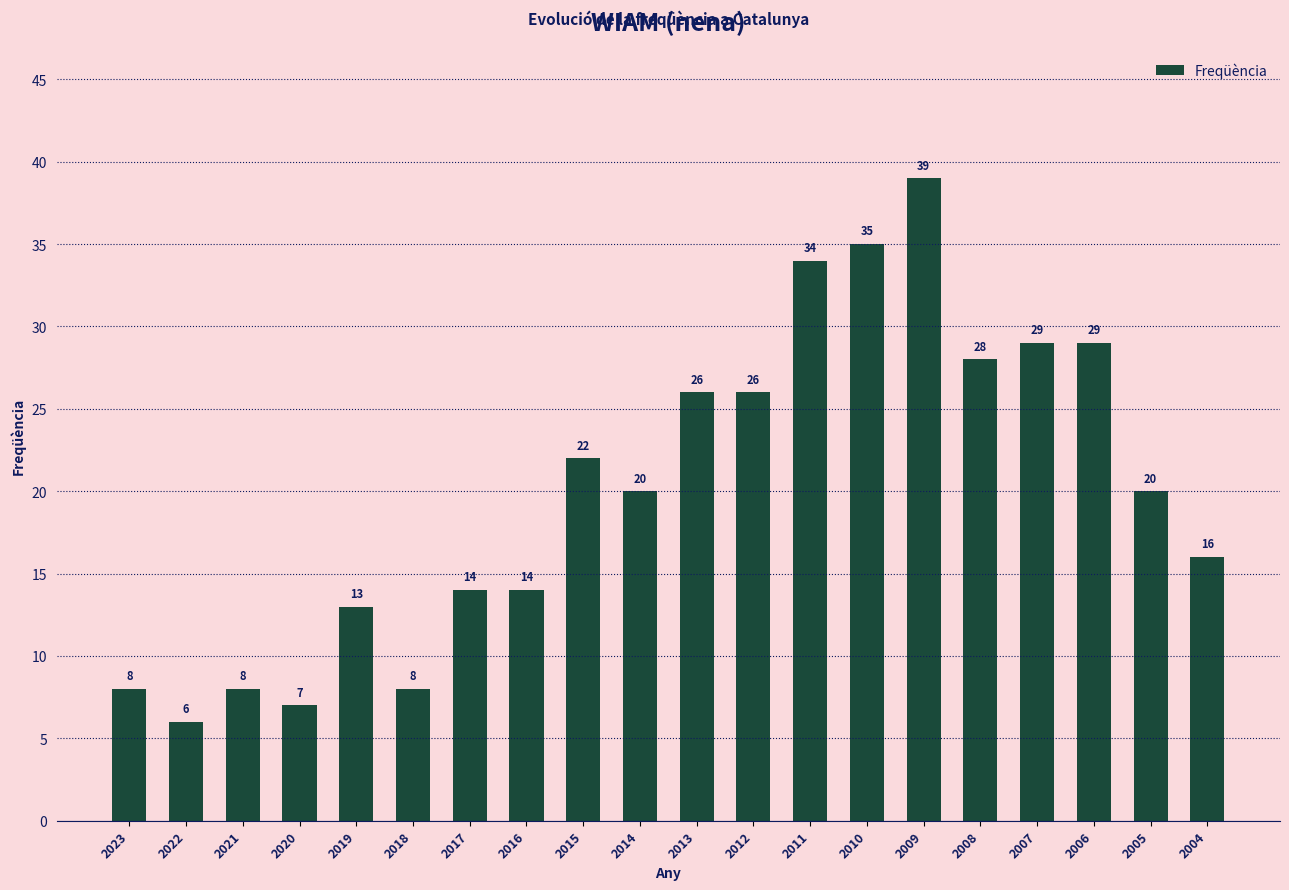

True or false: the data shows 11 at 2012.

False